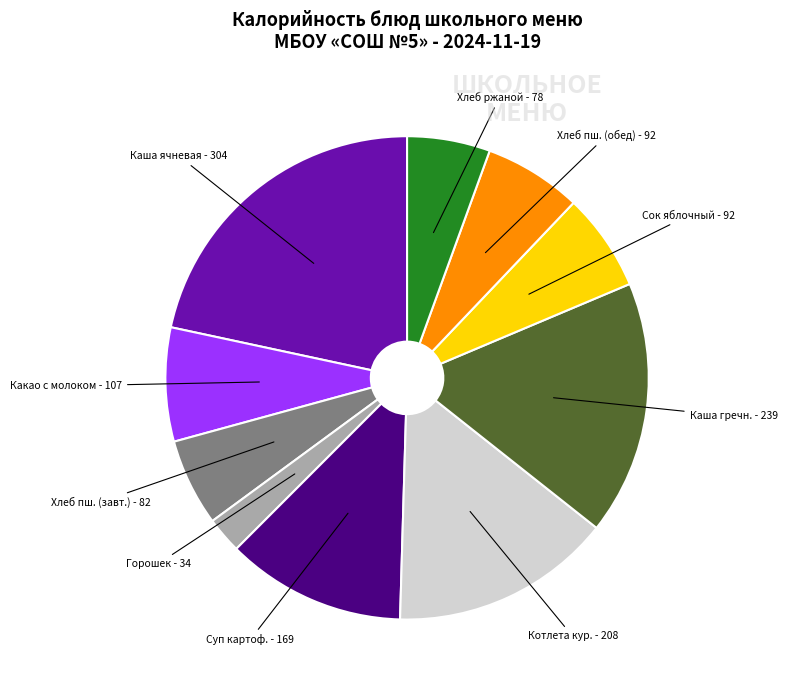

Does any single category account for the majority?

No